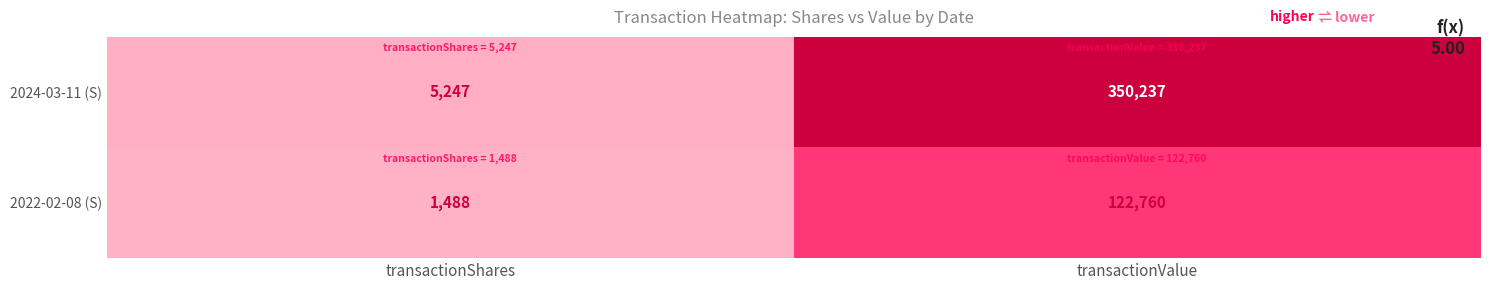

Rank the series by their average value, from lowest to highest.

2022-02-08 (S), 2024-03-11 (S)